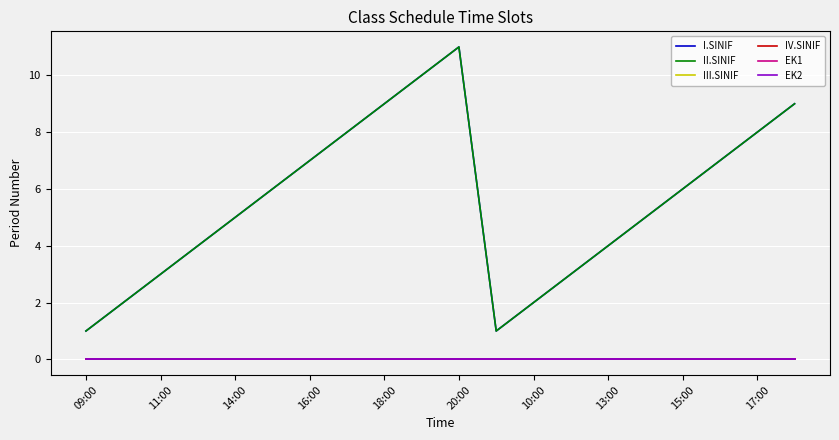

Reading right to left, extract all data points from this chart.

I.SINIF: 9	8	7	6	5	4	3	2	1	11	10	9	8	7	6	5	4	3	2	1
II.SINIF: 9	8	7	6	5	4	3	2	1	11	10	9	8	7	6	5	4	3	2	1
III.SINIF: 0	0	0	0	0	0	0	0	0	0	0	0	0	0	0	0	0	0	0	0
IV.SINIF: 0	0	0	0	0	0	0	0	0	0	0	0	0	0	0	0	0	0	0	0
EK1: 0	0	0	0	0	0	0	0	0	0	0	0	0	0	0	0	0	0	0	0
EK2: 0	0	0	0	0	0	0	0	0	0	0	0	0	0	0	0	0	0	0	0